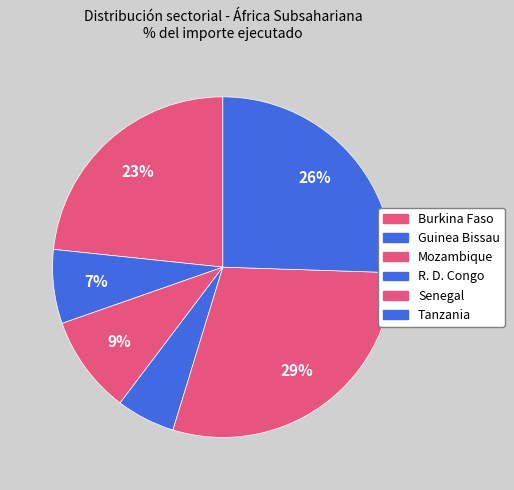

Is Senegal the majority of the pie?

No